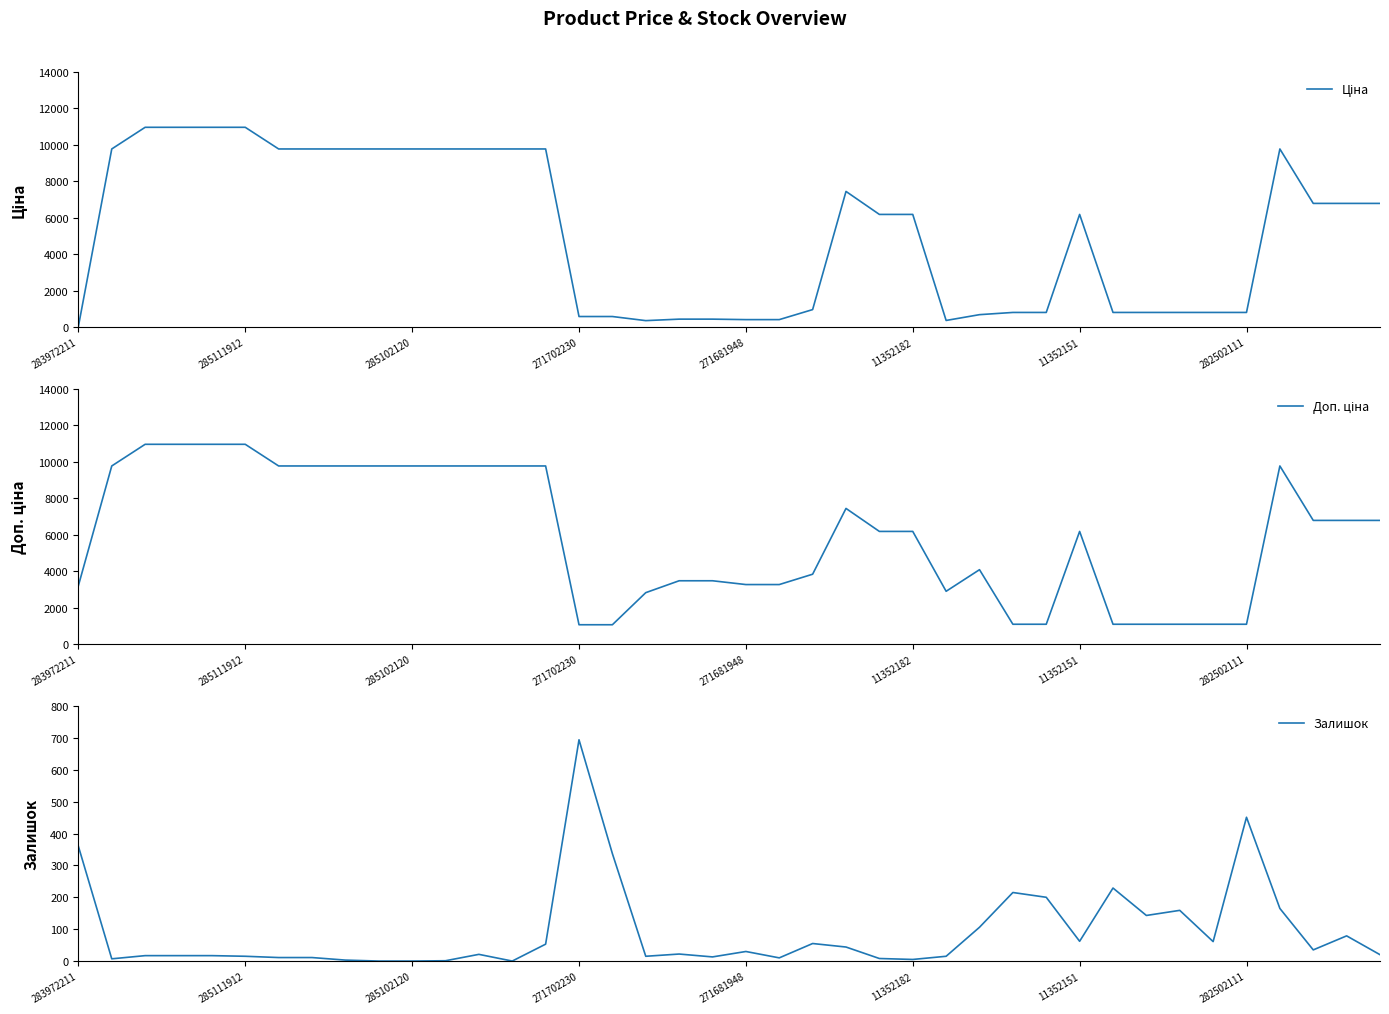

What is the maximum value for Залишок?

694